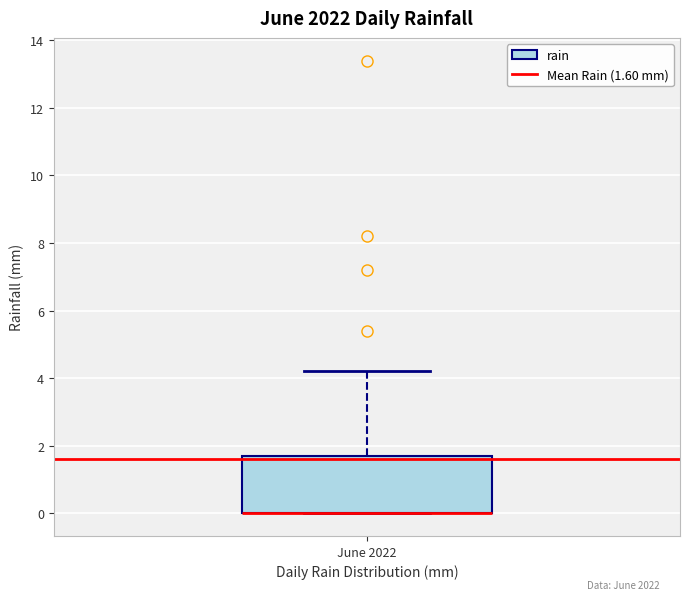

Transcribe this box plot: give where the median line is, the range the box spans, and where the two whiskers end, as read against the y-axis. The values are not printed on the chart, so give them approximately, as read against the axis.

median 0.0 (drawn on the box's lower edge), box 0.0 to 1.8, whiskers 0.0 to 4.2